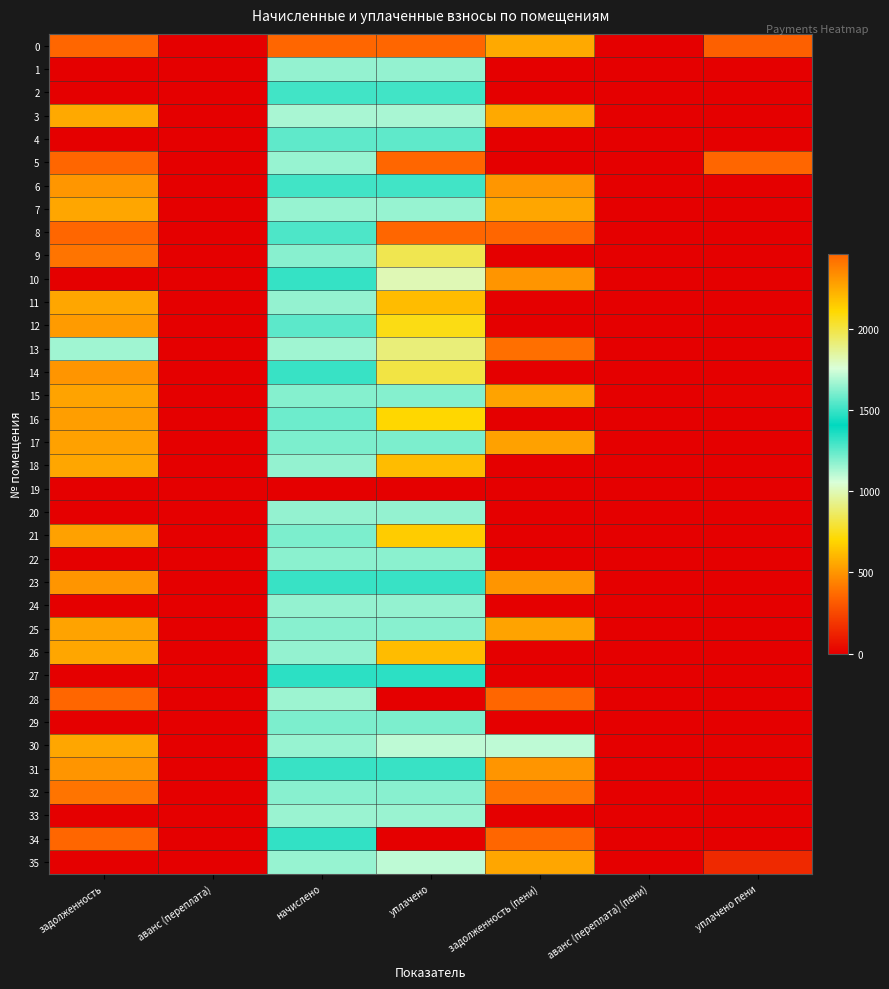

Reading left to right, list all the values displayed in this chart.

0: задолженность=9324.2	аванс (переплата)=0.0	начислено=4656.7	уплачено=13421.7	задолженность (пени)=559.2	аванс (переплата) (пени)=0.0	уплачено пени=332.2
1: задолженность=0.0	аванс (переплата)=0.0	начислено=1165.1	уплачено=1165.1	задолженность (пени)=0.0	аванс (переплата) (пени)=0.0	уплачено пени=0.0
2: задолженность=0.0	аванс (переплата)=0.0	начислено=1511.7	уплачено=1511.7	задолженность (пени)=0.0	аванс (переплата) (пени)=0.0	уплачено пени=0.0
3: задолженность=560.4	аванс (переплата)=0.0	начислено=1681.3	уплачено=1681.3	задолженность (пени)=560.4	аванс (переплата) (пени)=0.0	уплачено пени=0.0
4: задолженность=0.0	аванс (переплата)=0.0	начислено=1559.6	уплачено=1559.6	задолженность (пени)=0.0	аванс (переплата) (пени)=0.0	уплачено пени=0.0
5: задолженность=11816.8	аванс (переплата)=0.0	начислено=1161.4	уплачено=12978.2	задолженность (пени)=0.0	аванс (переплата) (пени)=0.0	уплачено пени=2790.7
6: задолженность=503.9	аванс (переплата)=0.0	начислено=1511.7	уплачено=1511.7	задолженность (пени)=503.9	аванс (переплата) (пени)=0.0	уплачено пени=0.0
7: задолженность=551.8	аванс (переплата)=0.0	начислено=1655.5	уплачено=1655.5	задолженность (пени)=551.8	аванс (переплата) (пени)=0.0	уплачено пени=0.0
8: задолженность=14307.7	аванс (переплата)=0.0	начислено=1533.8	уплачено=10000.0	задолженность (пени)=5841.4	аванс (переплата) (пени)=0.0	уплачено пени=0.0
9: задолженность=395.7	аванс (переплата)=0.0	начислено=1187.2	уплачено=1978.7	задолженность (пени)=0.0	аванс (переплата) (пени)=-395.7	уплачено пени=0.0
10: задолженность=0.0	аванс (переплата)=0.0	начислено=1496.9	уплачено=997.9	задолженность (пени)=499.0	аванс (переплата) (пени)=0.0	уплачено пени=0.0
11: задолженность=549.4	аванс (переплата)=0.0	начислено=1648.1	уплачено=2197.4	задолженность (пени)=0.0	аванс (переплата) (пени)=0.0	уплачено пени=0.0
12: задолженность=518.6	аванс (переплата)=0.0	начислено=1555.9	уплачено=2074.6	задолженность (пени)=0.0	аванс (переплата) (пени)=0.0	уплачено пени=0.0
13: задолженность=1146.7	аванс (переплата)=0.0	начислено=1146.7	уплачено=1911.1	задолженность (пени)=382.2	аванс (переплата) (пени)=0.0	уплачено пени=3.6
14: задолженность=500.2	аванс (переплата)=0.0	начислено=1500.6	уплачено=2000.8	задолженность (пени)=0.0	аванс (переплата) (пени)=0.0	уплачено пени=0.0
15: задолженность=542.0	аванс (переплата)=0.0	начислено=1626.0	уплачено=1626.0	задолженность (пени)=542.0	аванс (переплата) (пени)=0.0	уплачено пени=11.3
16: задолженность=528.5	аванс (переплата)=0.0	начислено=1585.4	уплачено=2113.9	задолженность (пени)=0.0	аванс (переплата) (пени)=0.0	уплачено пени=0.0
17: задолженность=537.1	аванс (переплата)=0.0	начислено=1611.2	уплачено=1611.2	задолженность (пени)=537.1	аванс (переплата) (пени)=0.0	уплачено пени=0.0
18: задолженность=549.4	аванс (переплата)=0.0	начислено=1648.1	уплачено=2197.4	задолженность (пени)=0.0	аванс (переплата) (пени)=0.0	уплачено пени=0.0
19: задолженность=0.0	аванс (переплата)=0.0	начислено=0.0	уплачено=0.0	задолженность (пени)=0.0	аванс (переплата) (пени)=0.0	уплачено пени=0.0
20: задолженность=0.0	аванс (переплата)=0.0	начислено=1168.8	уплачено=1168.8	задолженность (пени)=0.0	аванс (переплата) (пени)=0.0	уплачено пени=0.0
21: задолженность=537.1	аванс (переплата)=0.0	начислено=1611.2	уплачено=2148.3	задолженность (пени)=0.0	аванс (переплата) (пени)=0.0	уплачено пени=0.0
22: задолженность=0.0	аванс (переплата)=0.0	начислено=1633.3	уплачено=1633.3	задолженность (пени)=0.0	аванс (переплата) (пени)=0.0	уплачено пени=0.0
23: задолженность=500.2	аванс (переплата)=0.0	начислено=1500.6	уплачено=1500.6	задолженность (пени)=500.2	аванс (переплата) (пени)=0.0	уплачено пени=0.0
24: задолженность=0.0	аванс (переплата)=0.0	начислено=1165.1	уплачено=1165.1	задолженность (пени)=0.0	аванс (переплата) (пени)=0.0	уплачено пени=0.0
25: задолженность=543.2	аванс (переплата)=0.0	начислено=1629.7	уплачено=1629.7	задолженность (пени)=543.2	аванс (переплата) (пени)=0.0	уплачено пени=0.0
26: задолженность=549.4	аванс (переплата)=0.0	начислено=1648.1	уплачено=2197.4	задолженность (пени)=0.0	аванс (переплата) (пени)=0.0	уплачено пени=0.0
27: задолженность=0.0	аванс (переплата)=0.0	начислено=1478.5	уплачено=1478.5	задолженность (пени)=0.0	аванс (переплата) (пени)=0.0	уплачено пени=0.0
28: задолженность=20798.7	аванс (переплата)=0.0	начислено=1154.0	уплачено=0.0	задолженность (пени)=21952.8	аванс (переплата) (пени)=0.0	уплачено пени=0.0
29: задолженность=0.0	аванс (переплата)=0.0	начислено=1611.2	уплачено=1611.2	задолженность (пени)=0.0	аванс (переплата) (пени)=0.0	уплачено пени=0.0
30: задолженность=550.5	аванс (переплата)=0.0	начислено=1651.8	уплачено=1101.0	задолженность (пени)=1101.2	аванс (переплата) (пени)=0.0	уплачено пени=6.6
31: задолженность=500.2	аванс (переплата)=0.0	начислено=1500.6	уплачено=1500.6	задолженность (пени)=500.2	аванс (переплата) (пени)=0.0	уплачено пени=0.0
32: задолженность=395.7	аванс (переплата)=0.0	начислено=1187.2	уплачено=1187.2	задолженность (пени)=395.7	аванс (переплата) (пени)=0.0	уплачено пени=0.0
33: задолженность=0.0	аванс (переплата)=0.0	начислено=1157.7	уплачено=1157.7	задолженность (пени)=0.0	аванс (переплата) (пени)=0.0	уплачено пени=0.0
34: задолженность=32848.9	аванс (переплата)=0.0	начислено=1489.6	уплачено=0.0	задолженность (пени)=34338.5	аванс (переплата) (пени)=0.0	уплачено пени=0.0
35: задолженность=0.0	аванс (переплата)=0.0	начислено=1651.8	уплачено=1101.2	задолженность (пени)=550.6	аванс (переплата) (пени)=0.0	уплачено пени=146.7